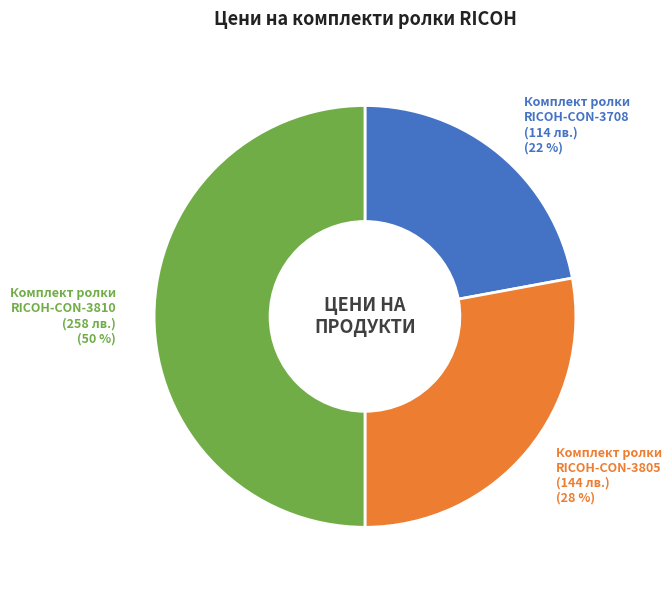

What is the largest slice in the pie chart?

Комплект ролки RICOH-CON-3810 (258 лв.)